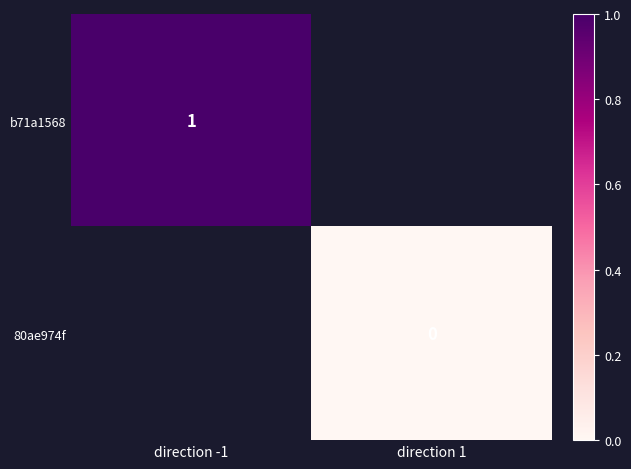

The b71a1568 series shows 1 at direction -1. True or false?

True